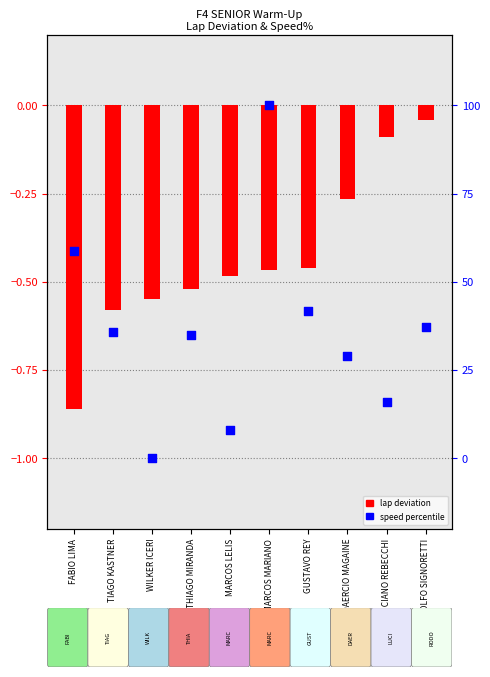

Which series has the largest total across all categories?

speed percentile